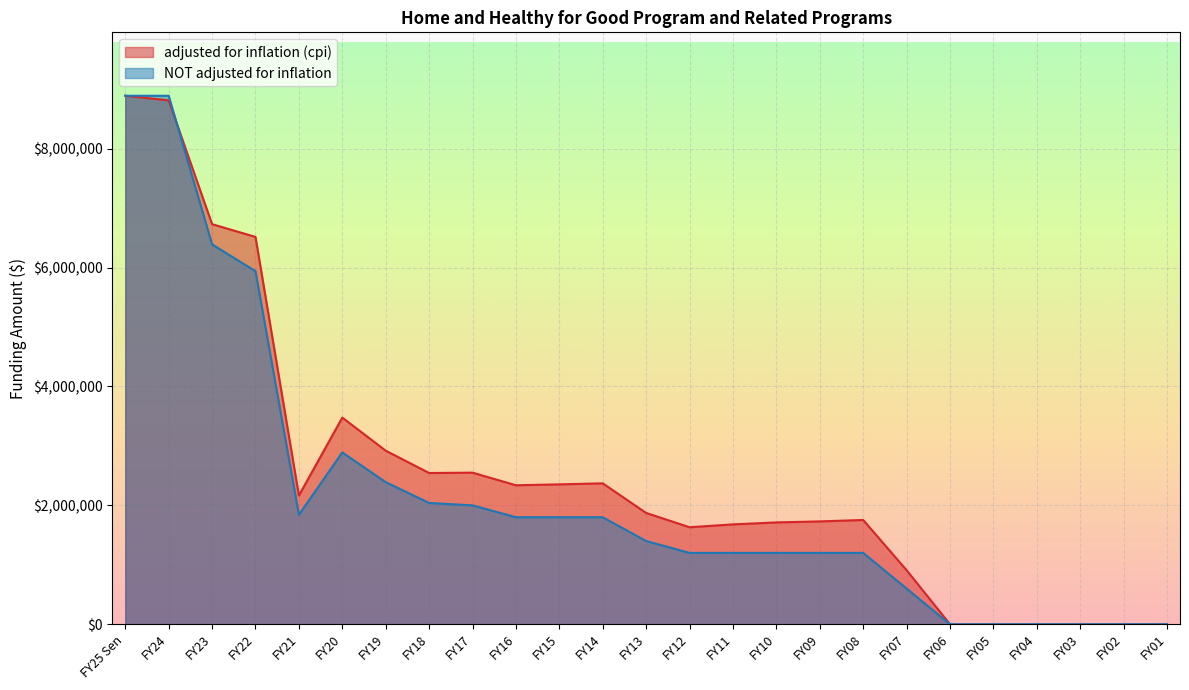

Read the adjusted for inflation (cpi) value at FY17, to the nearest 100.

2549900